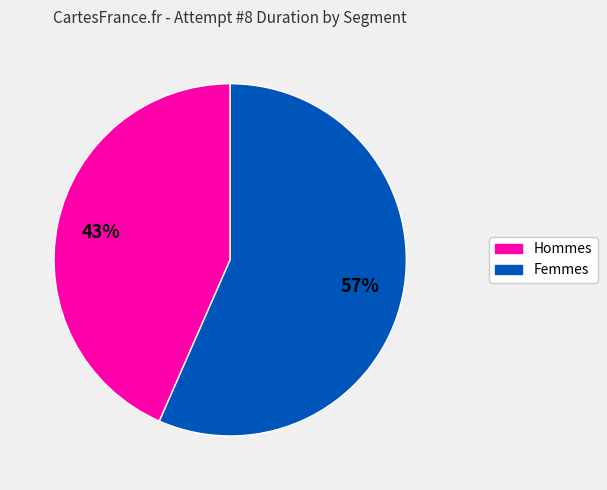

How many segments does this pie chart have?

2